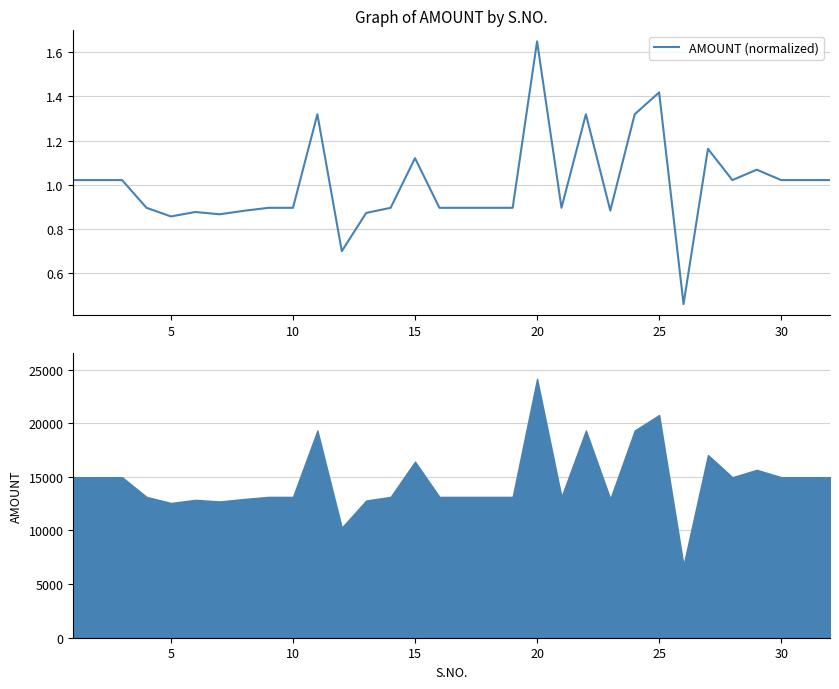

At which label does AMOUNT (normalized) reach its peak?

20